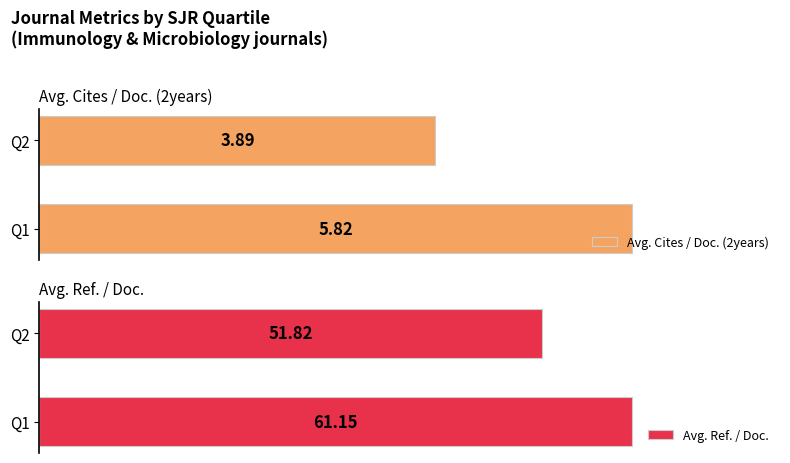

List the labels in order of Avg. Cites / Doc. (2years) value, largest first.

Q1, Q2